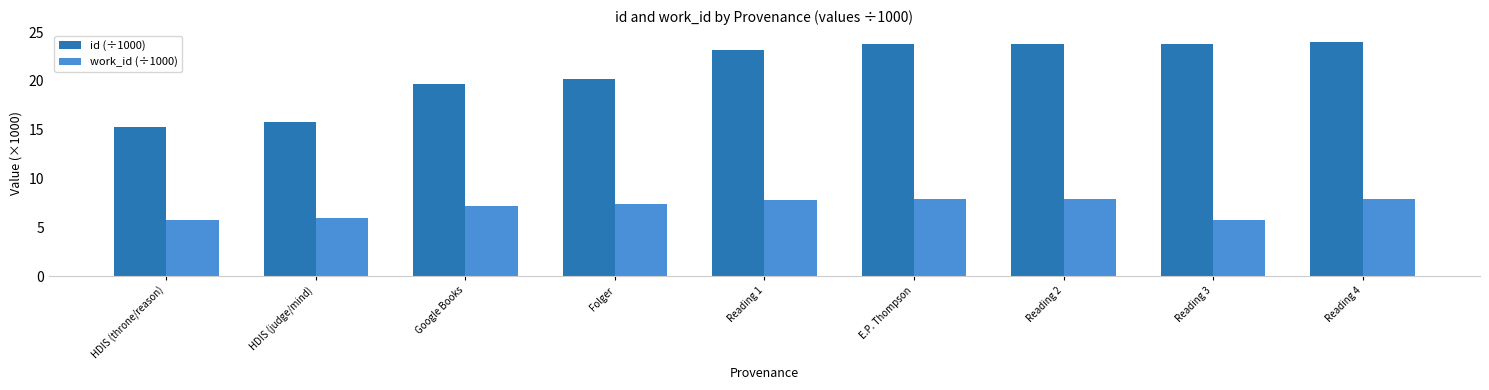

Between Reading 1 and Reading 3, which series saw the biggest shift?

work_id (÷1000)